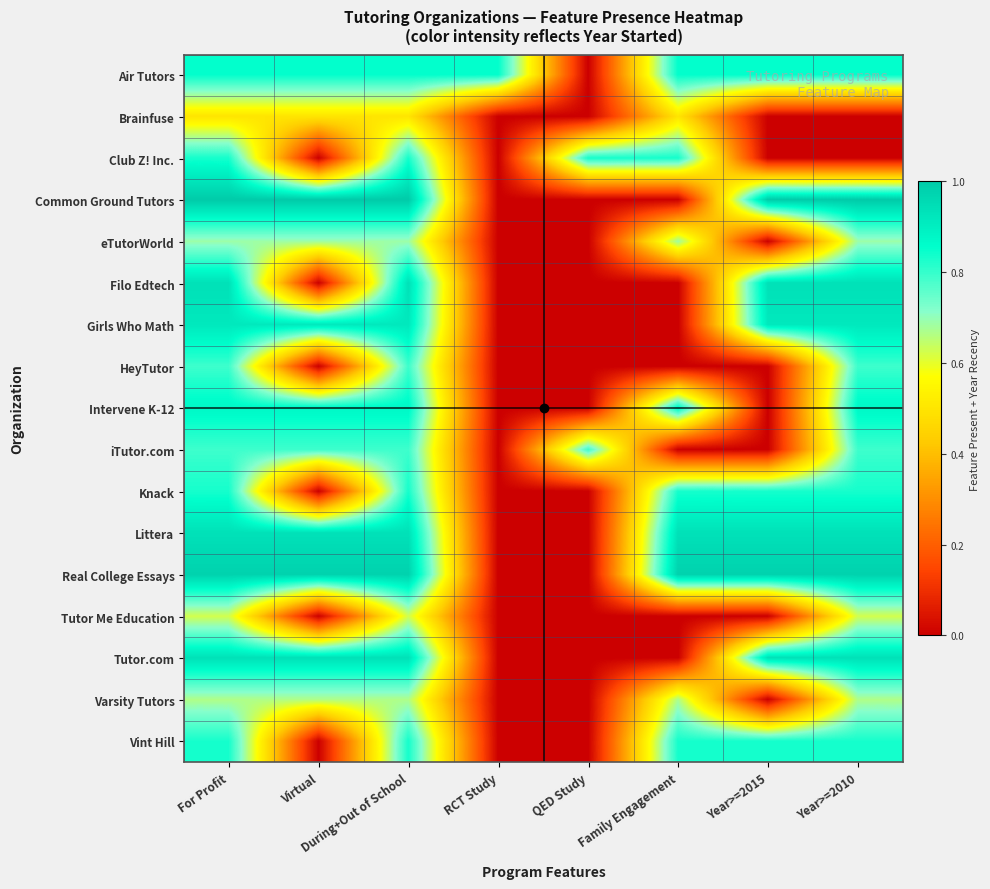

Reading left to right, transcribe all the data shown in this chart.

Air Tutors: For Profit=0.9	Virtual=0.9	During+Out of School=0.9	RCT Study=0.9	QED Study=0.0	Family Engagement=0.9	Year>=2015=0.9	Year>=2010=0.9
Brainfuse: For Profit=0.5	Virtual=0.5	During+Out of School=0.5	RCT Study=0.0	QED Study=0.0	Family Engagement=0.5	Year>=2015=0.0	Year>=2010=0.0
Club Z! Inc.: For Profit=0.8	Virtual=0.0	During+Out of School=0.8	RCT Study=0.0	QED Study=0.8	Family Engagement=0.8	Year>=2015=0.0	Year>=2010=0.0
Common Ground Tutors: For Profit=1.0	Virtual=1.0	During+Out of School=1.0	RCT Study=0.0	QED Study=0.0	Family Engagement=0.0	Year>=2015=1.0	Year>=2010=1.0
eTutorWorld: For Profit=0.7	Virtual=0.7	During+Out of School=0.7	RCT Study=0.0	QED Study=0.0	Family Engagement=0.7	Year>=2015=0.0	Year>=2010=0.7
Filo Edtech: For Profit=0.9	Virtual=0.0	During+Out of School=0.9	RCT Study=0.0	QED Study=0.0	Family Engagement=0.0	Year>=2015=0.9	Year>=2010=0.9
Girls Who Math: For Profit=0.9	Virtual=0.9	During+Out of School=0.9	RCT Study=0.0	QED Study=0.0	Family Engagement=0.0	Year>=2015=0.9	Year>=2010=0.9
HeyTutor: For Profit=0.8	Virtual=0.0	During+Out of School=0.8	RCT Study=0.0	QED Study=0.0	Family Engagement=0.0	Year>=2015=0.0	Year>=2010=0.8
Intervene K-12: For Profit=0.9	Virtual=0.9	During+Out of School=0.9	RCT Study=0.0	QED Study=0.0	Family Engagement=0.9	Year>=2015=0.0	Year>=2010=0.9
iTutor.com: For Profit=0.8	Virtual=0.8	During+Out of School=0.8	RCT Study=0.0	QED Study=0.8	Family Engagement=0.0	Year>=2015=0.0	Year>=2010=0.8
Knack: For Profit=0.8	Virtual=0.0	During+Out of School=0.8	RCT Study=0.0	QED Study=0.0	Family Engagement=0.8	Year>=2015=0.8	Year>=2010=0.8
Littera: For Profit=0.9	Virtual=0.9	During+Out of School=0.9	RCT Study=0.0	QED Study=0.0	Family Engagement=0.9	Year>=2015=0.9	Year>=2010=0.9
Real College Essays: For Profit=1.0	Virtual=1.0	During+Out of School=1.0	RCT Study=0.0	QED Study=0.0	Family Engagement=1.0	Year>=2015=1.0	Year>=2010=1.0
Tutor Me Education: For Profit=0.6	Virtual=0.0	During+Out of School=0.6	RCT Study=0.0	QED Study=0.0	Family Engagement=0.0	Year>=2015=0.0	Year>=2010=0.6
Tutor.com: For Profit=0.9	Virtual=0.9	During+Out of School=0.9	RCT Study=0.0	QED Study=0.0	Family Engagement=0.0	Year>=2015=0.9	Year>=2010=0.9
Varsity Tutors: For Profit=0.7	Virtual=0.7	During+Out of School=0.7	RCT Study=0.0	QED Study=0.0	Family Engagement=0.7	Year>=2015=0.0	Year>=2010=0.7
Vint Hill: For Profit=0.8	Virtual=0.0	During+Out of School=0.8	RCT Study=0.0	QED Study=0.0	Family Engagement=0.8	Year>=2015=0.8	Year>=2010=0.8